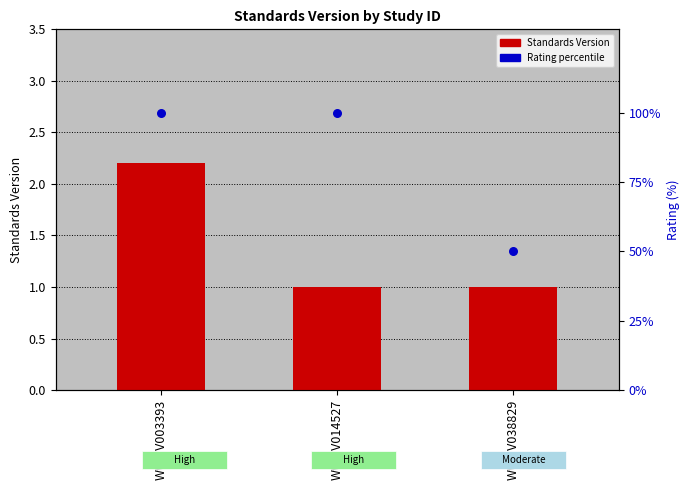

At which category is the sum across all series the highest?

WWHV003393